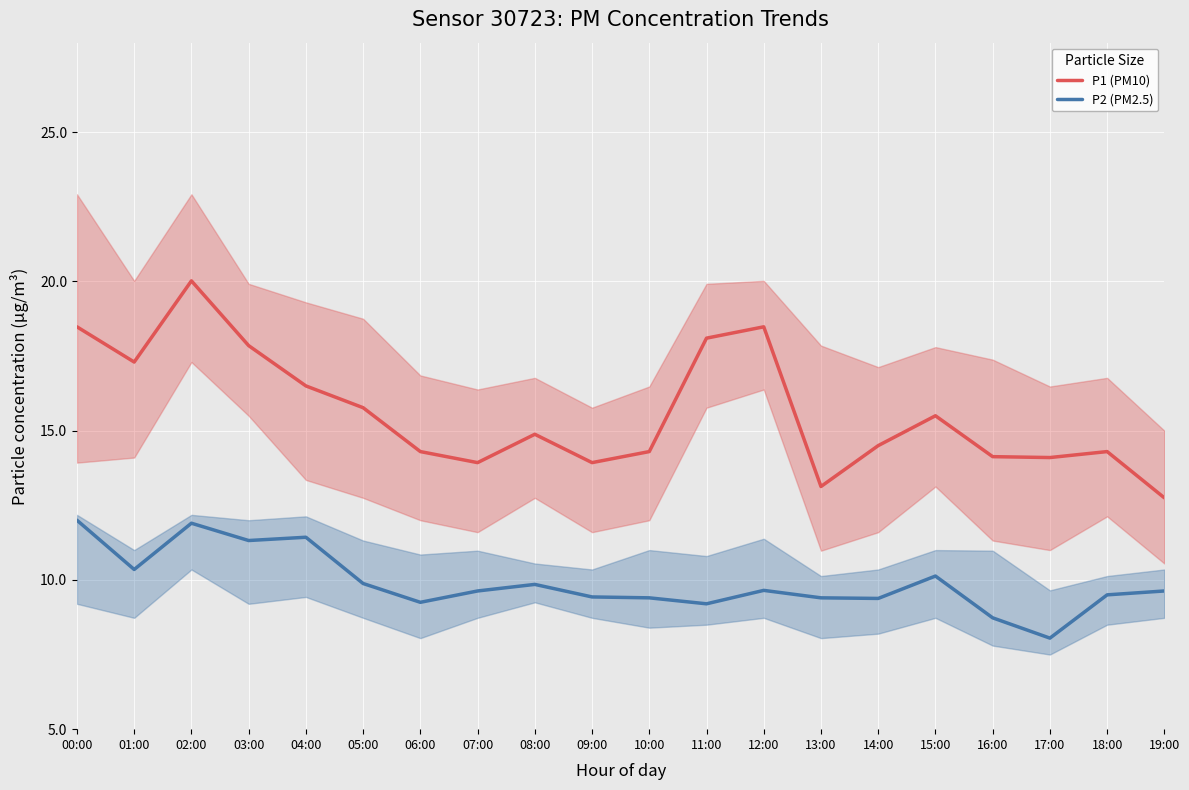

Reading left to right, list all the values displayed in this chart.

P1 (PM10): 00:00=18.5	01:00=17.3	02:00=20.0	03:00=17.9	04:00=16.5	05:00=15.8	06:00=14.3	07:00=13.9	08:00=14.9	09:00=13.9	10:00=14.3	11:00=18.1	12:00=18.5	13:00=13.1	14:00=14.5	15:00=15.5	16:00=14.1	17:00=14.1	18:00=14.3	19:00=12.8
P2 (PM2.5): 00:00=12.0	01:00=10.3	02:00=11.9	03:00=11.3	04:00=11.4	05:00=9.9	06:00=9.2	07:00=9.6	08:00=9.8	09:00=9.4	10:00=9.4	11:00=9.2	12:00=9.7	13:00=9.4	14:00=9.4	15:00=10.1	16:00=8.7	17:00=8.1	18:00=9.5	19:00=9.6